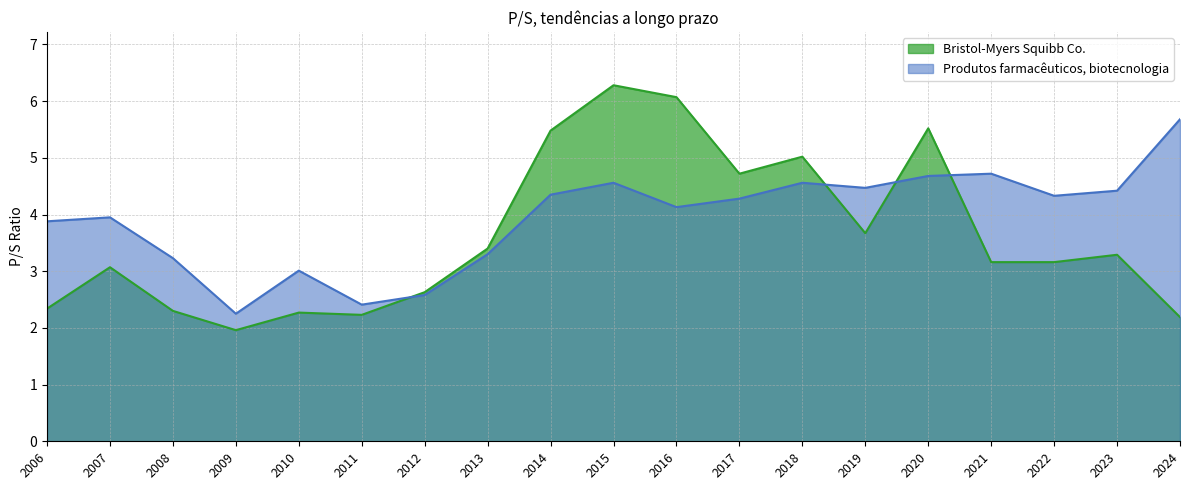

What is the value of the Produtos farmacêuticos, biotecnologia point at the 16th from the left?

4.7